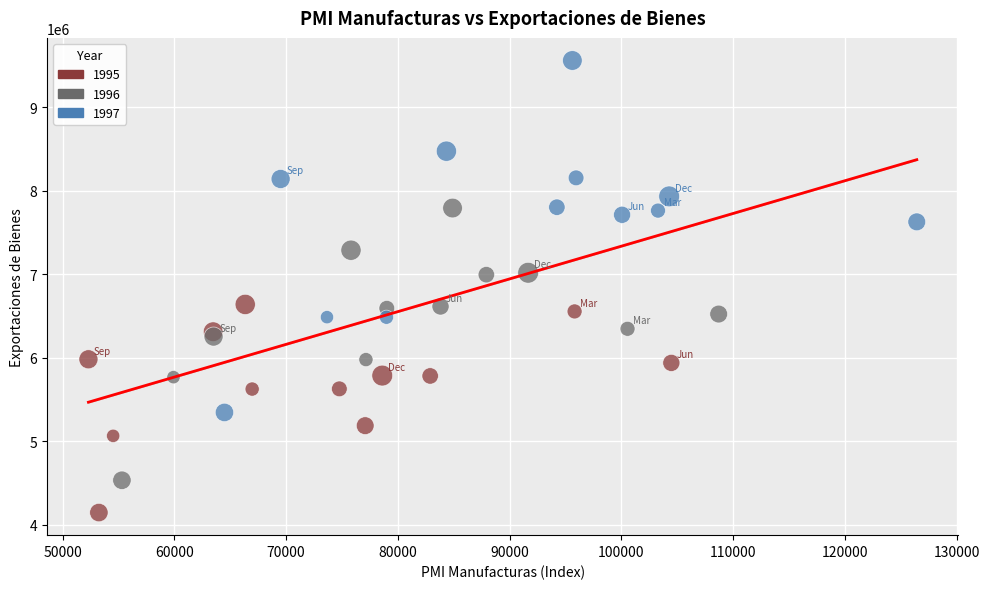

Which series has the largest Y range (max minus min)?

1997